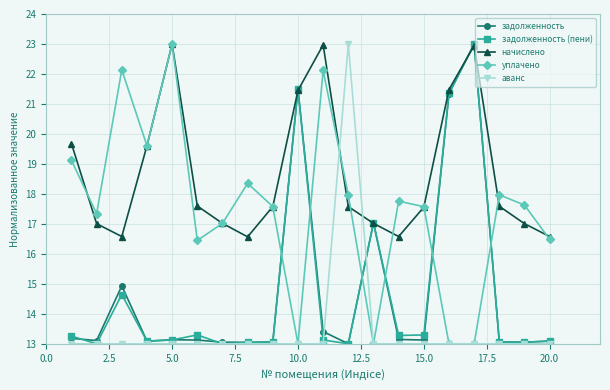

Which series has the largest total across all categories?

начислено